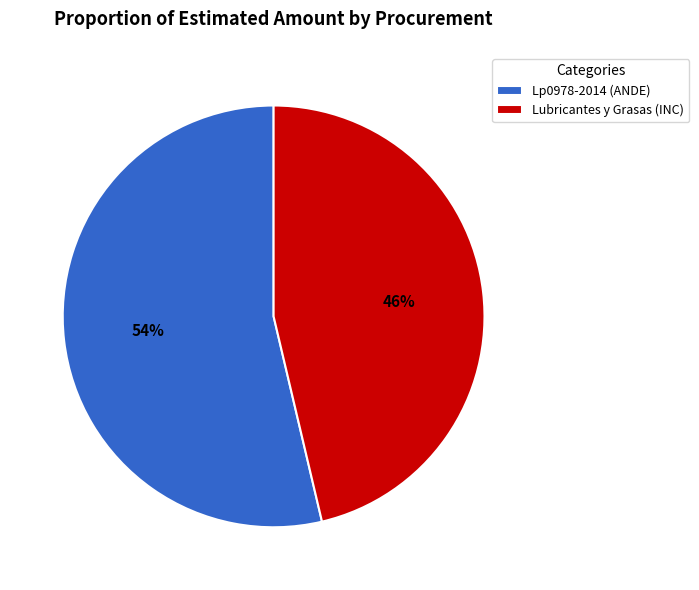

Is it true that Lp0978-2014 (ANDE) is 69% of the pie?

False